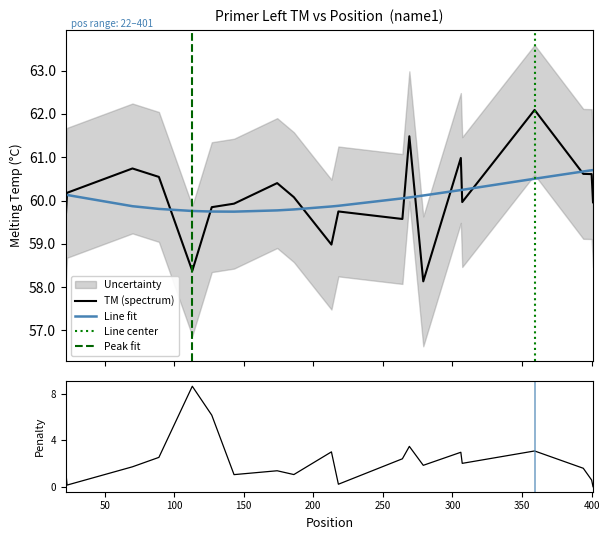

What is the minimum value for TM (spectrum)?

58.1